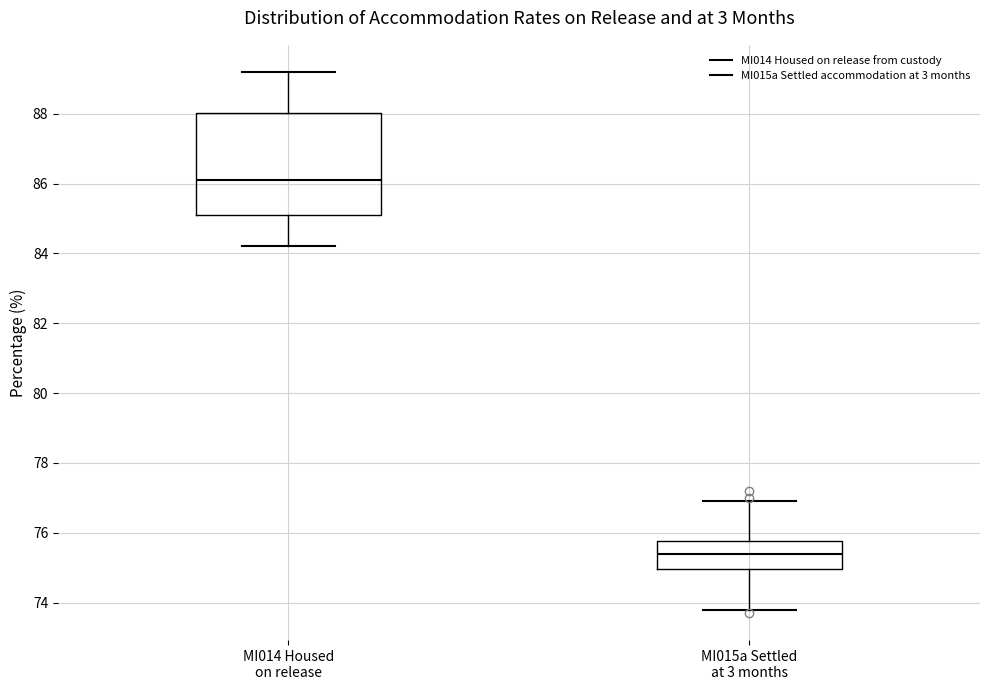

Reading left to right, read every box against the y-axis: the position of its median line, the range the box covers, and the ends of its whiskers. The values are not printed on the chart, so give them approximately, as read against the axis.

MI014 Housed on release: median 86.2, box 85.2 to 88.0, whiskers 84.2 to 89.2
MI015a Settled at 3 months: median 75.4, box 75.0 to 75.8, whiskers 73.8 to 77.0